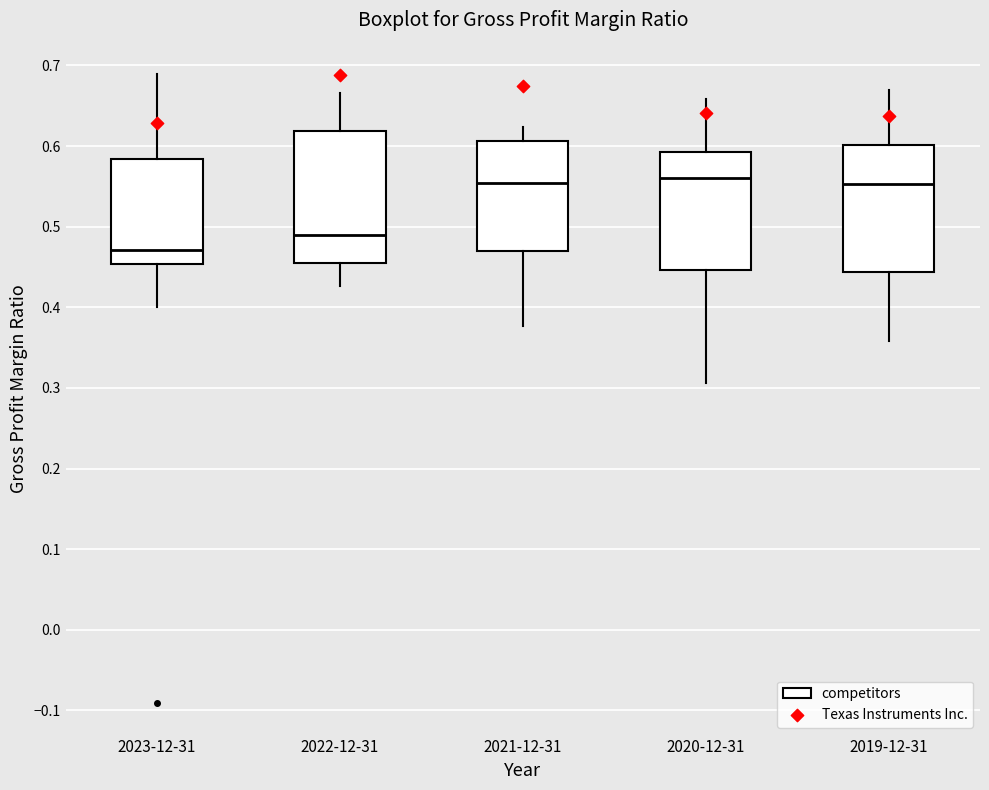

Where does the upper whisker of the box for 2023-12-31 end on the y-axis? The values are not printed on the chart, so give them approximately, as read against the axis.

0.69